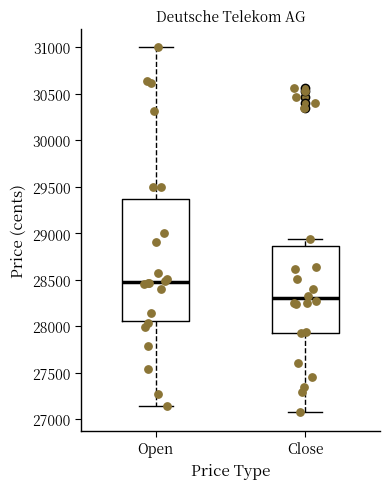

Where is the upper edge of the box for Close on the y-axis? The values are not printed on the chart, so give them approximately, as read against the axis.

28850